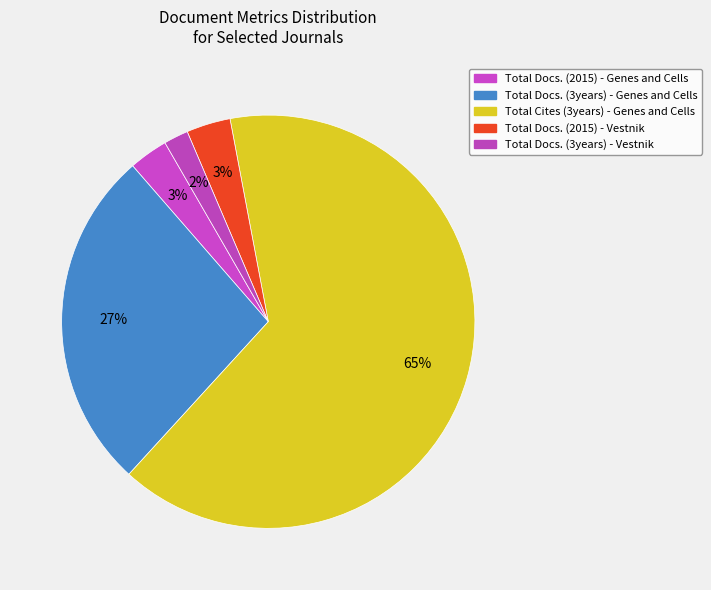

How many segments does this pie chart have?

5